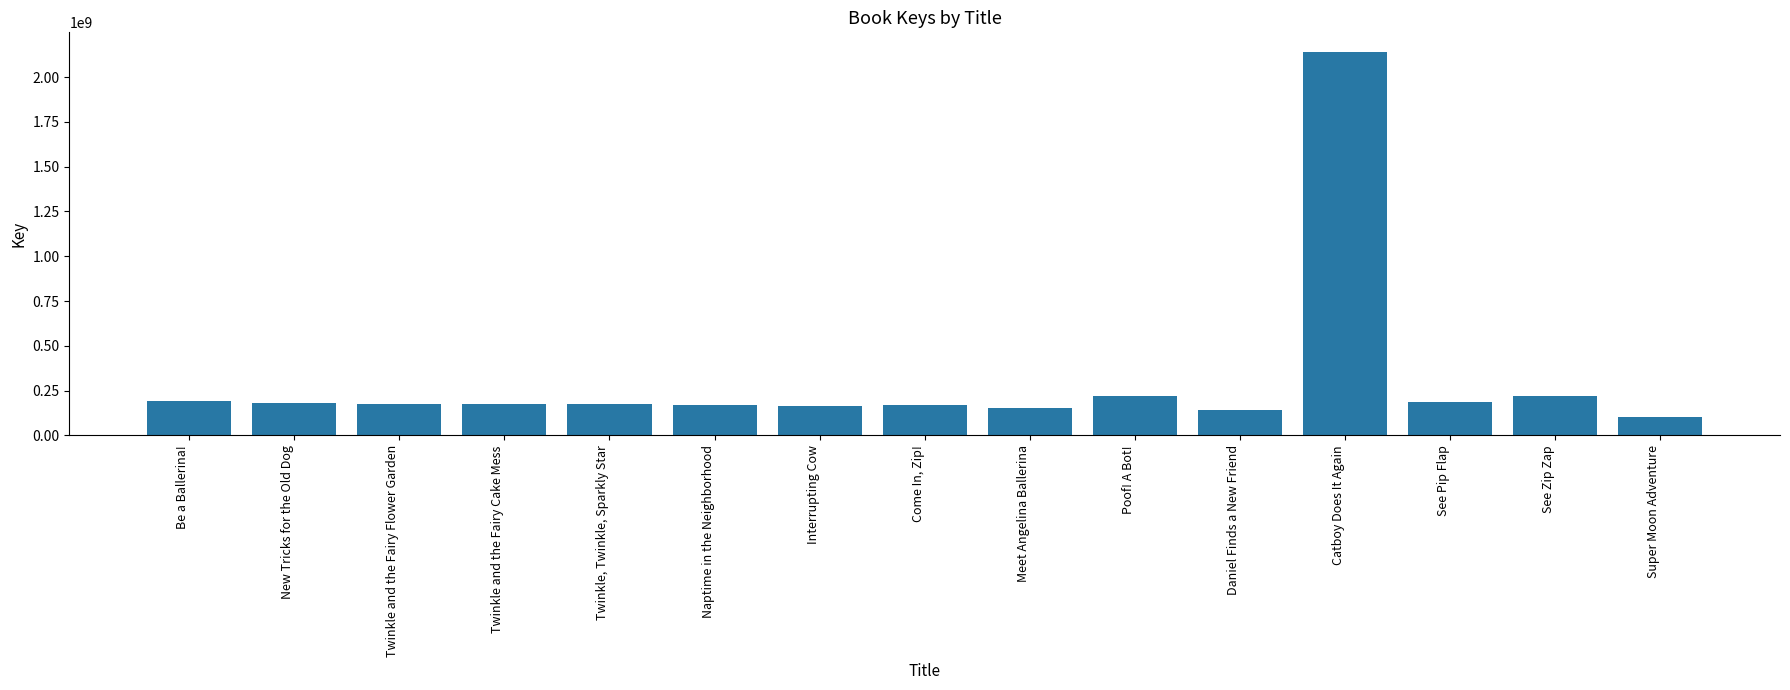

What is the sum of all values?

4566721087